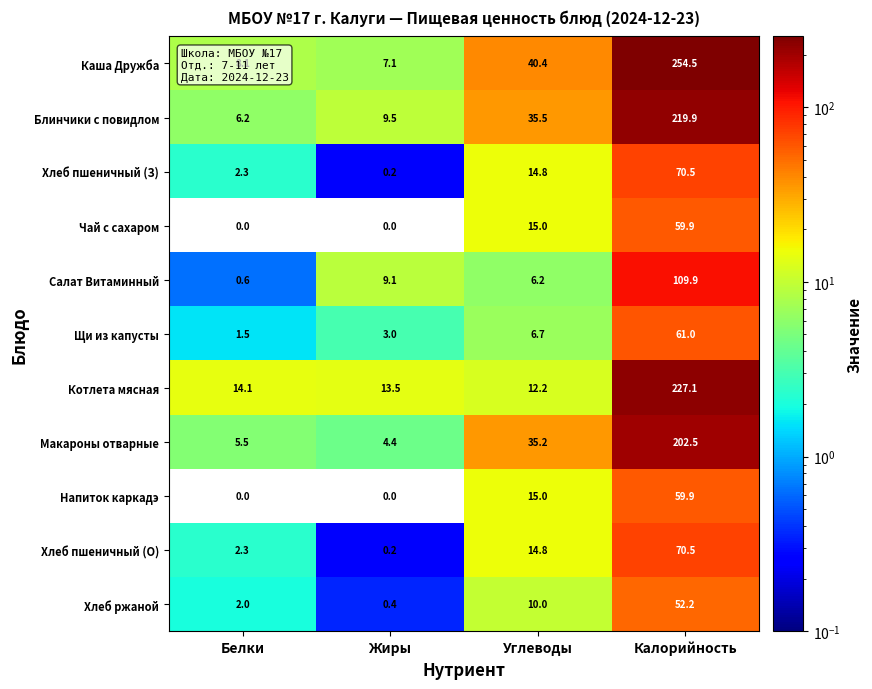

Which series has the widest spread of values?

Каша Дружба